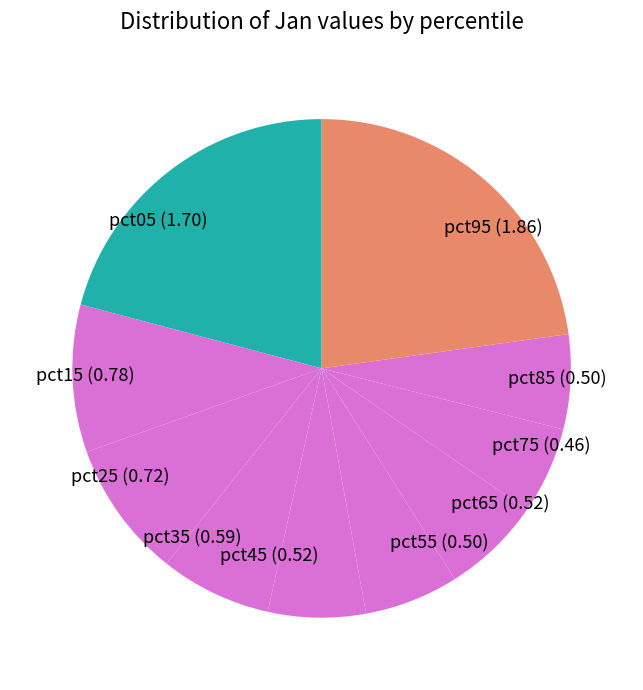

Is it true that pct05 is 21% of the pie?

True